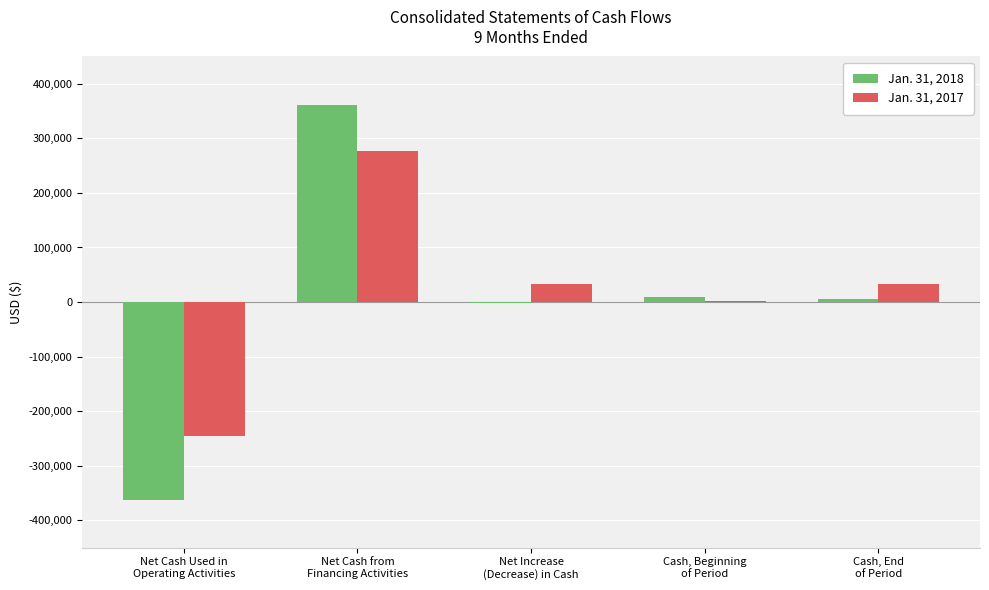

What is the average value of the Jan. 31, 2018 series?

2098